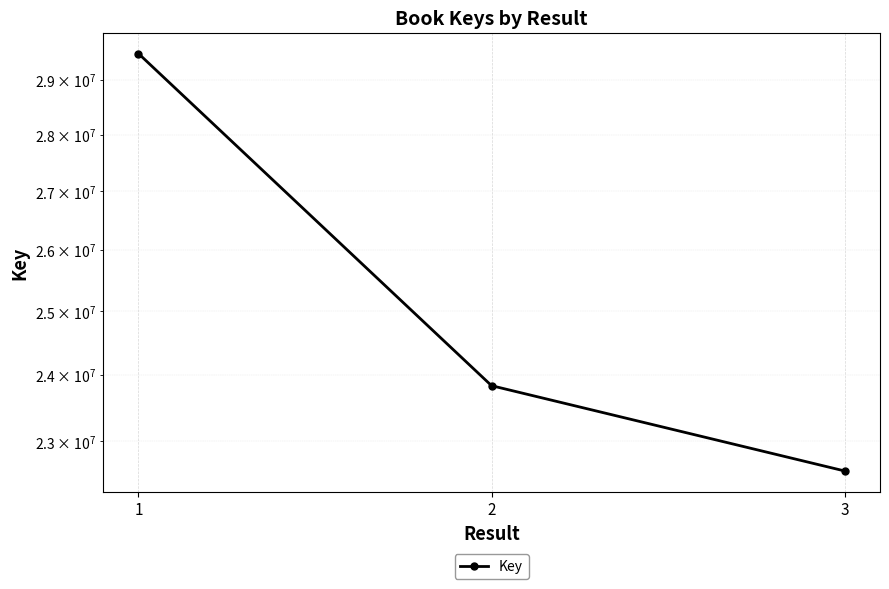

What is the change in value from 1 to 2?

-5657988